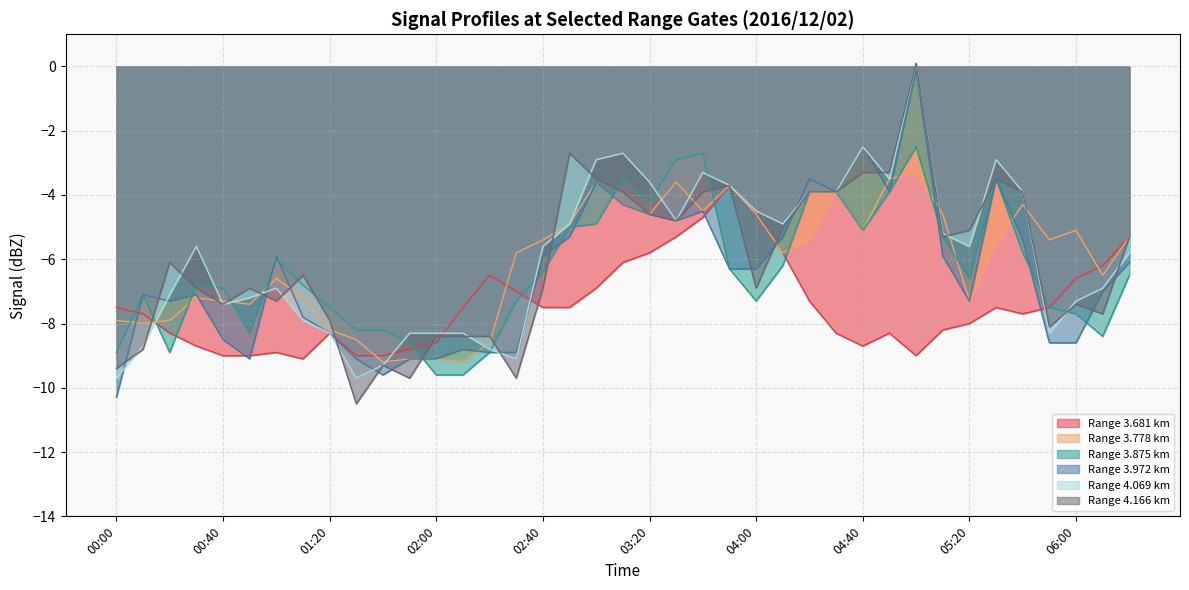

How many interior local valleys does the 3.778 series have?

11